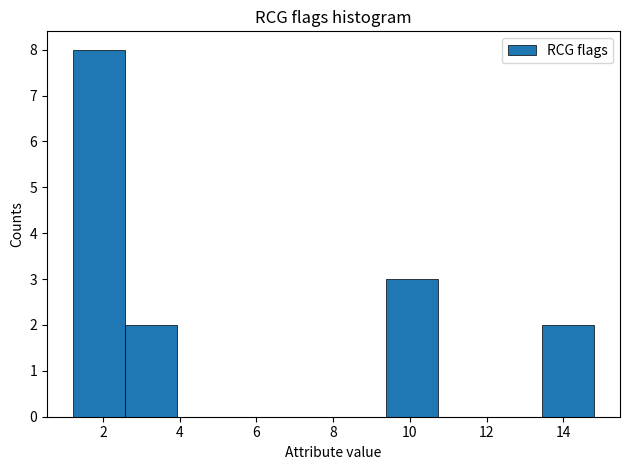

Reading left to right, transcribe this chart: for each bar, give the range it covers on the x-axis and its height. Neither the bar edges nor the heights are printed on the chart, so give them approximately, as read against the axes.

1.2 to 2.6: 8
2.6 to 4.0: 2
4.0 to 5.2: 0
5.2 to 6.6: 0
6.6 to 8.0: 0
8.0 to 9.4: 0
9.4 to 10.8: 3
10.8 to 12.0: 0
12.0 to 13.4: 0
13.4 to 14.8: 2